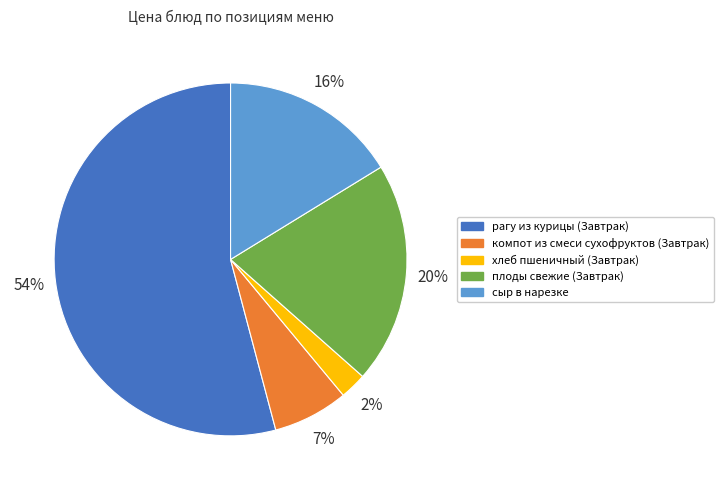

To the nearest percent, what is the combined percentage of компот из смеси сухофруктов (Завтрак) and плоды свежие (Завтрак)?

27%